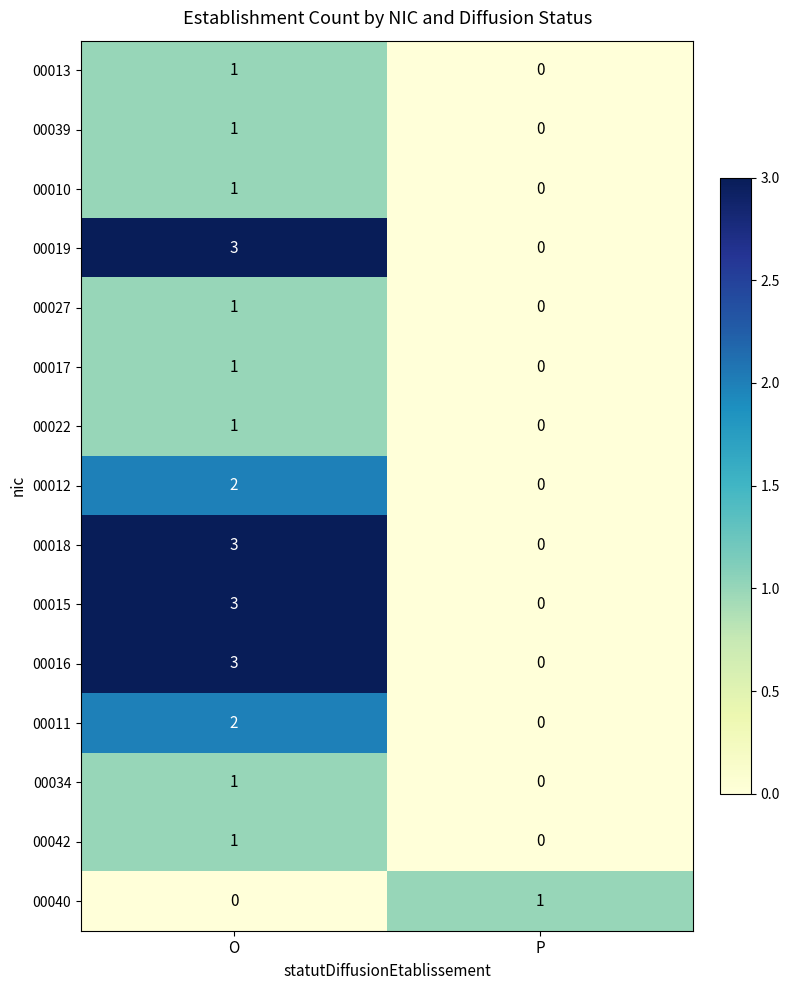

The value of 00017 at P is 0. True or false?

True